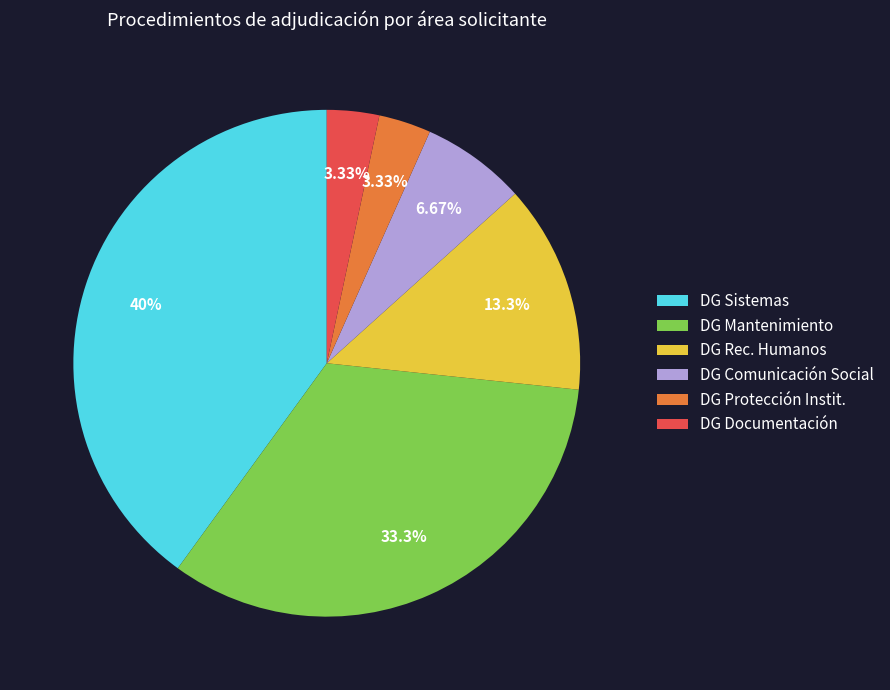

Count the number of slices in the pie.

6